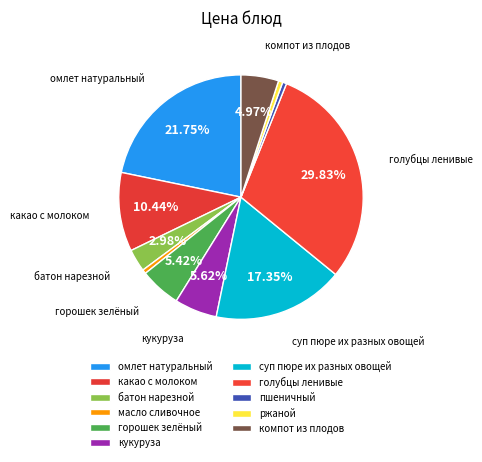

Which category has the biggest portion of the pie?

голубцы ленивые